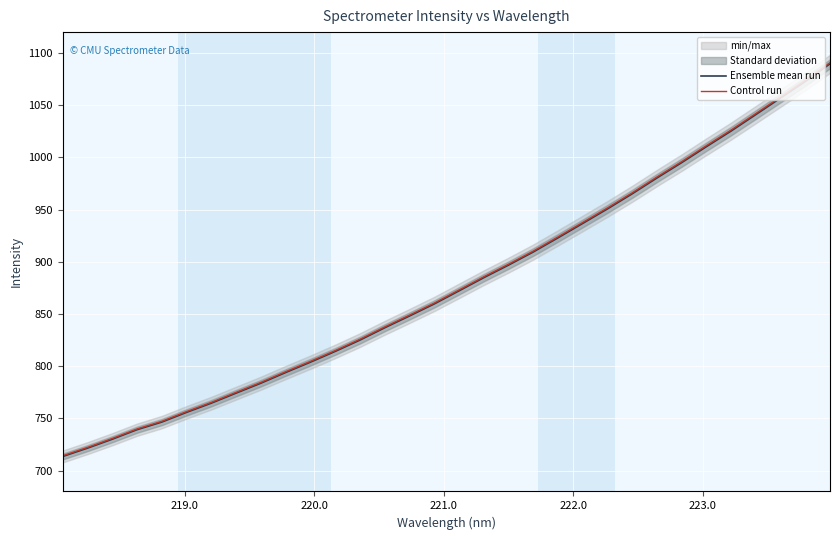

What is the difference between the maximum and minimum values in the Control run series?

376.5